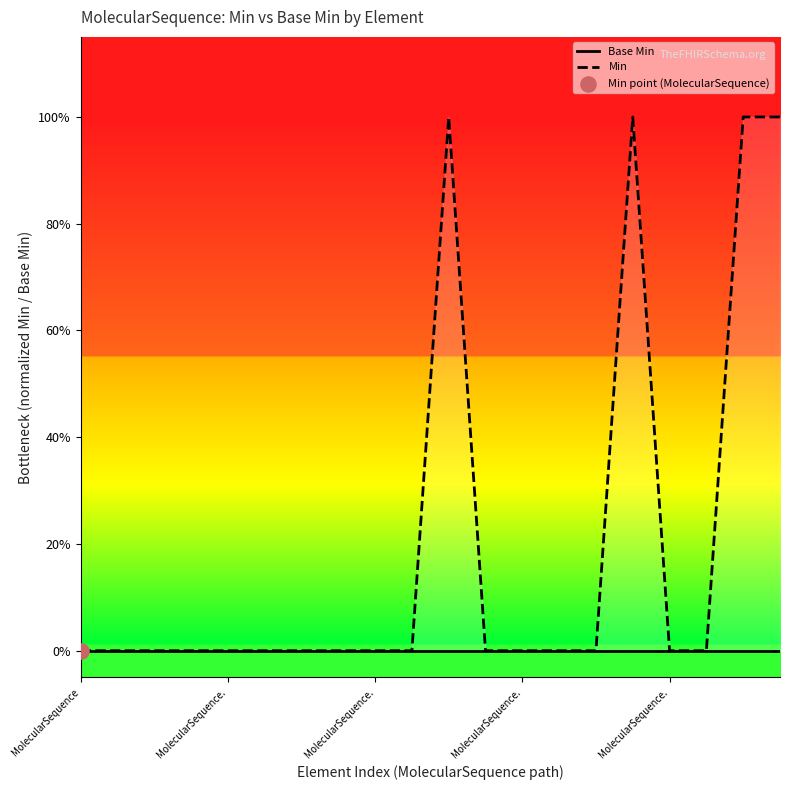

Which series reaches the maximum Y coordinate?

Min